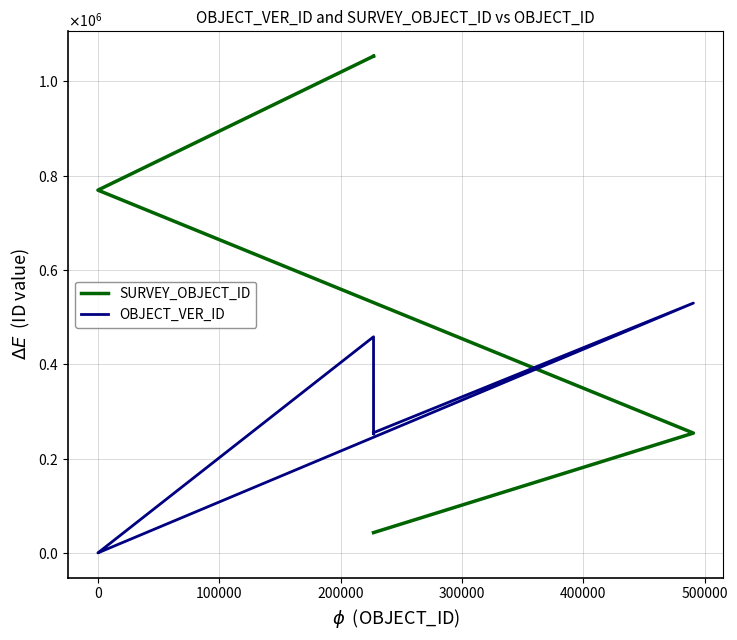

What are all the series names shown in the legend?

SURVEY_OBJECT_ID, OBJECT_VER_ID